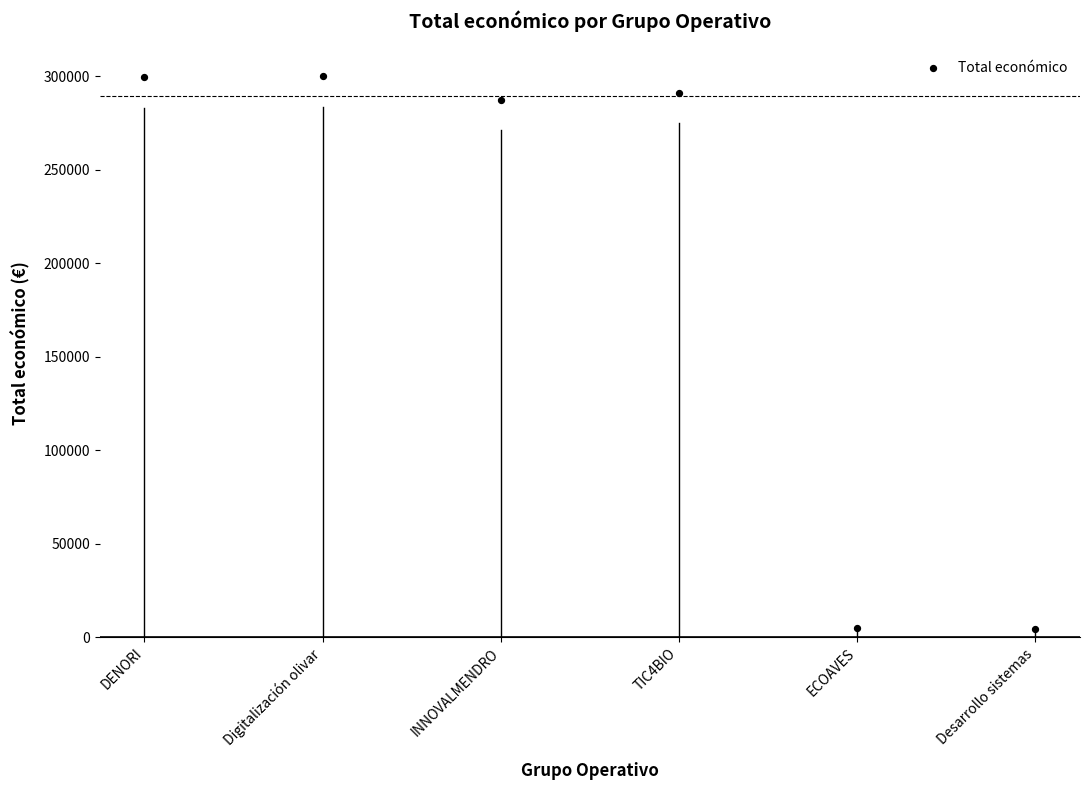

What is the average Y value?

197825